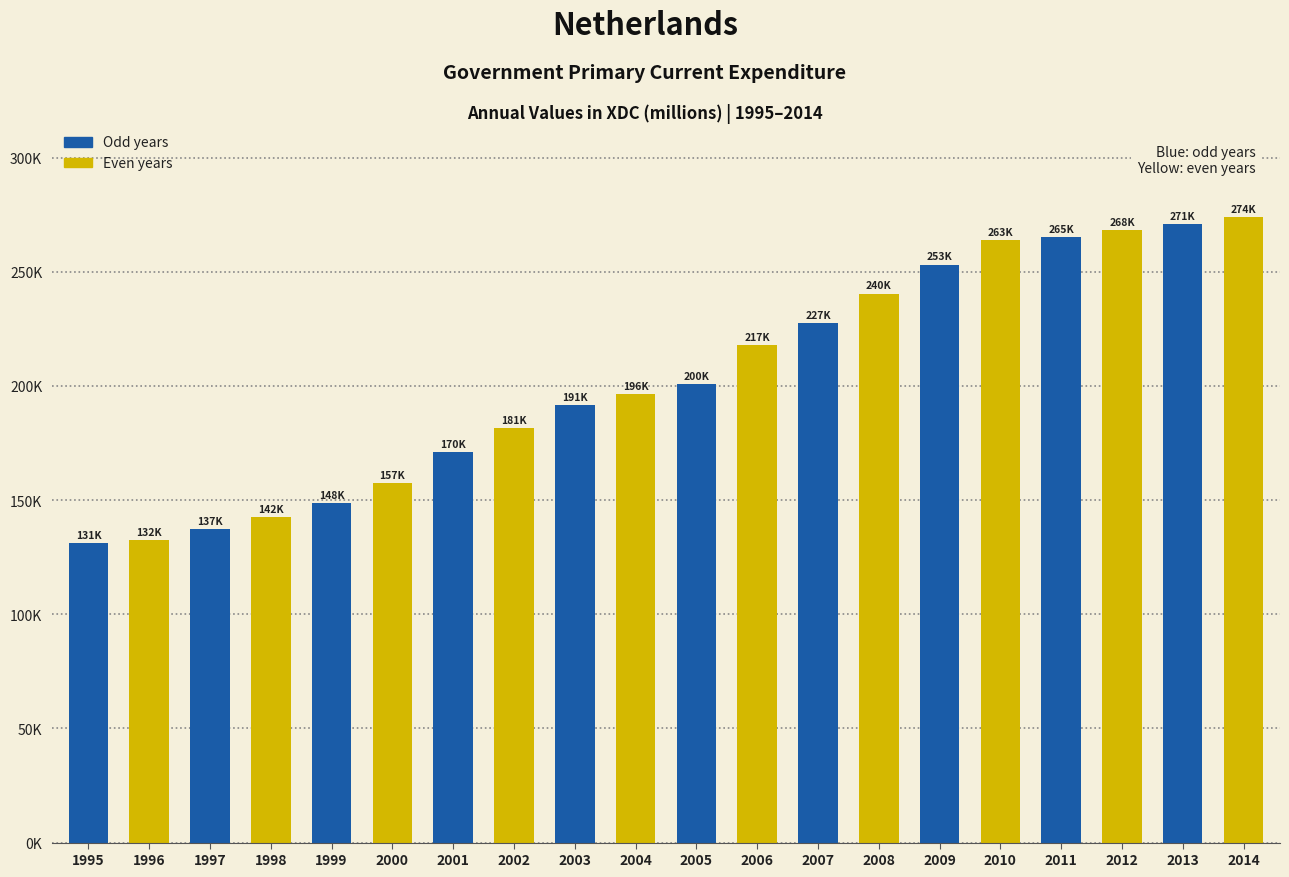

Does the chart contain any negative values?

No